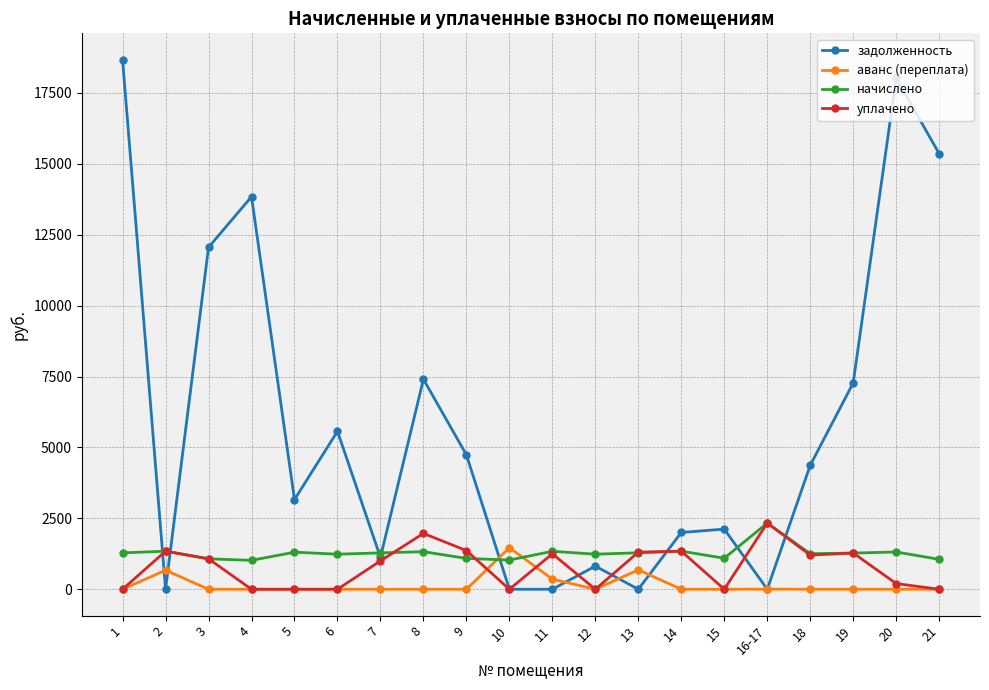

Which category has the highest value in the начислено series?

16-17